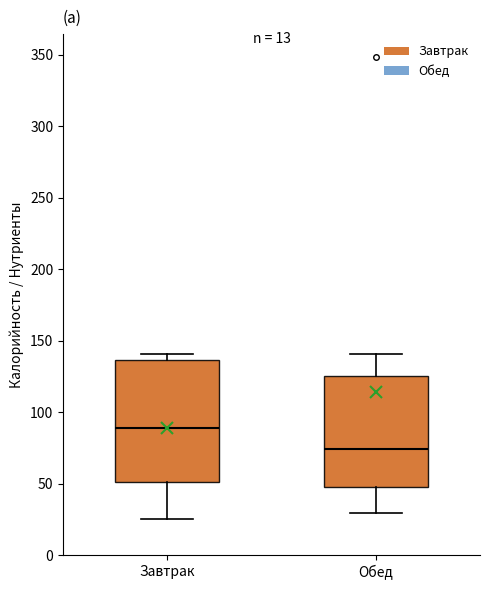

Where does the median line of the box for Завтрак sit on the y-axis? The values are not printed on the chart, so give them approximately, as read against the axis.

90